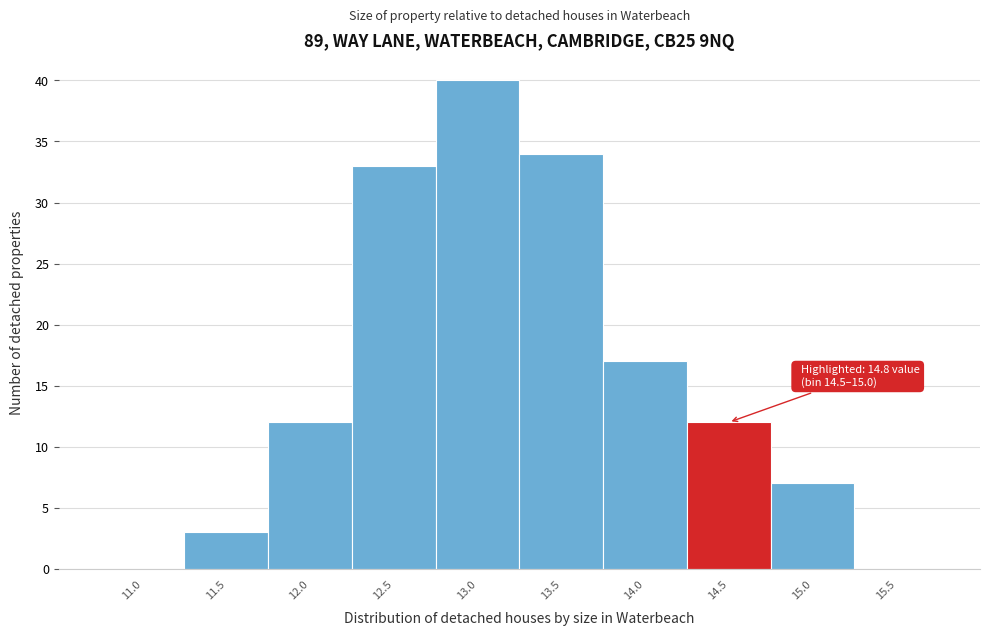

Reading left to right, extract all data points from this chart.

11.0=0	11.5=3	12.0=12	12.5=33	13.0=40	13.5=34	14.0=17	14.5=12	15.0=7	15.5=0